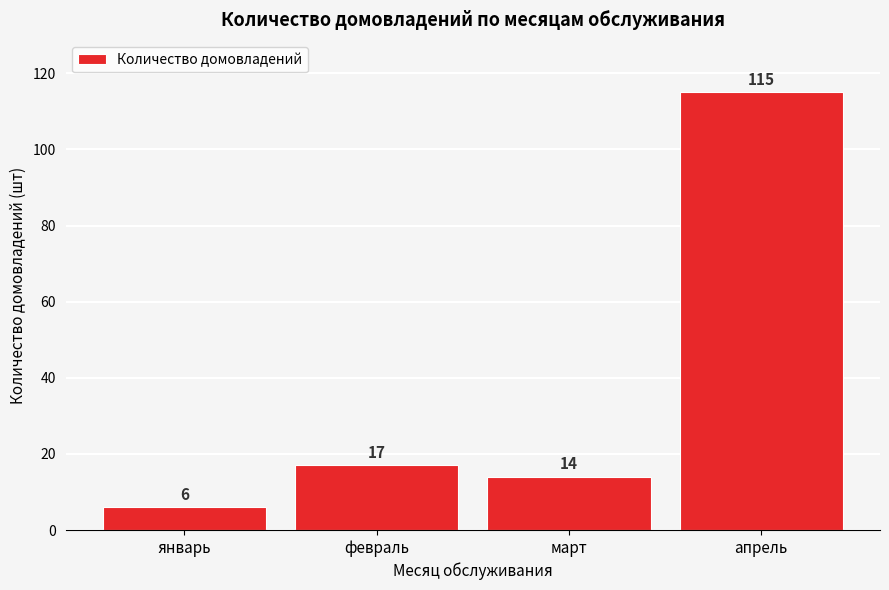

Reading right to left, extract all data points from this chart.

апрель=115	март=14	февраль=17	январь=6